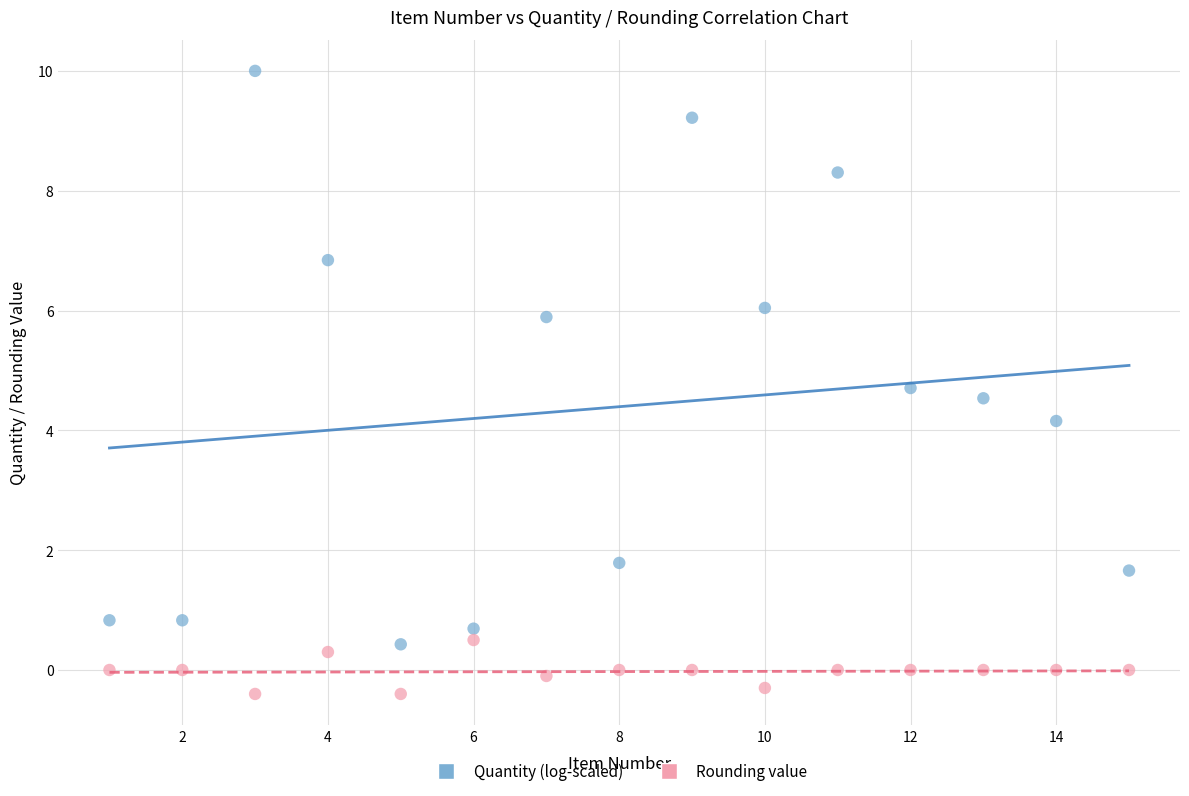

Which series has the widest spread of Y values?

Quantity (log-scaled)